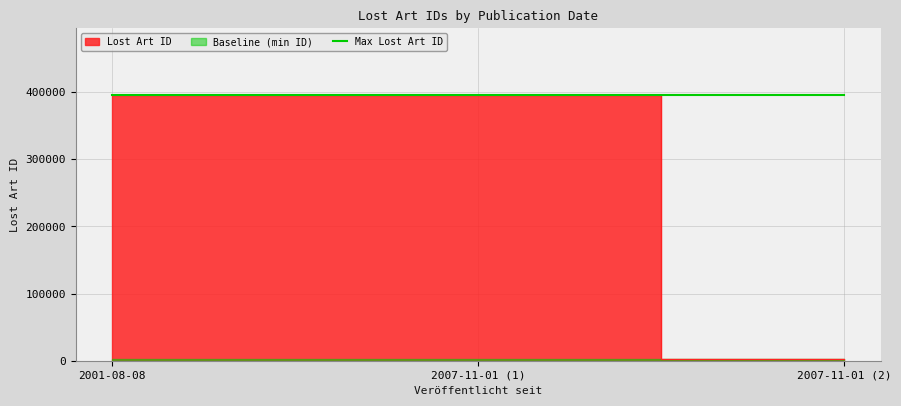

What value does the data have at 2007-11-01 (2), to the nearest 50?

2700